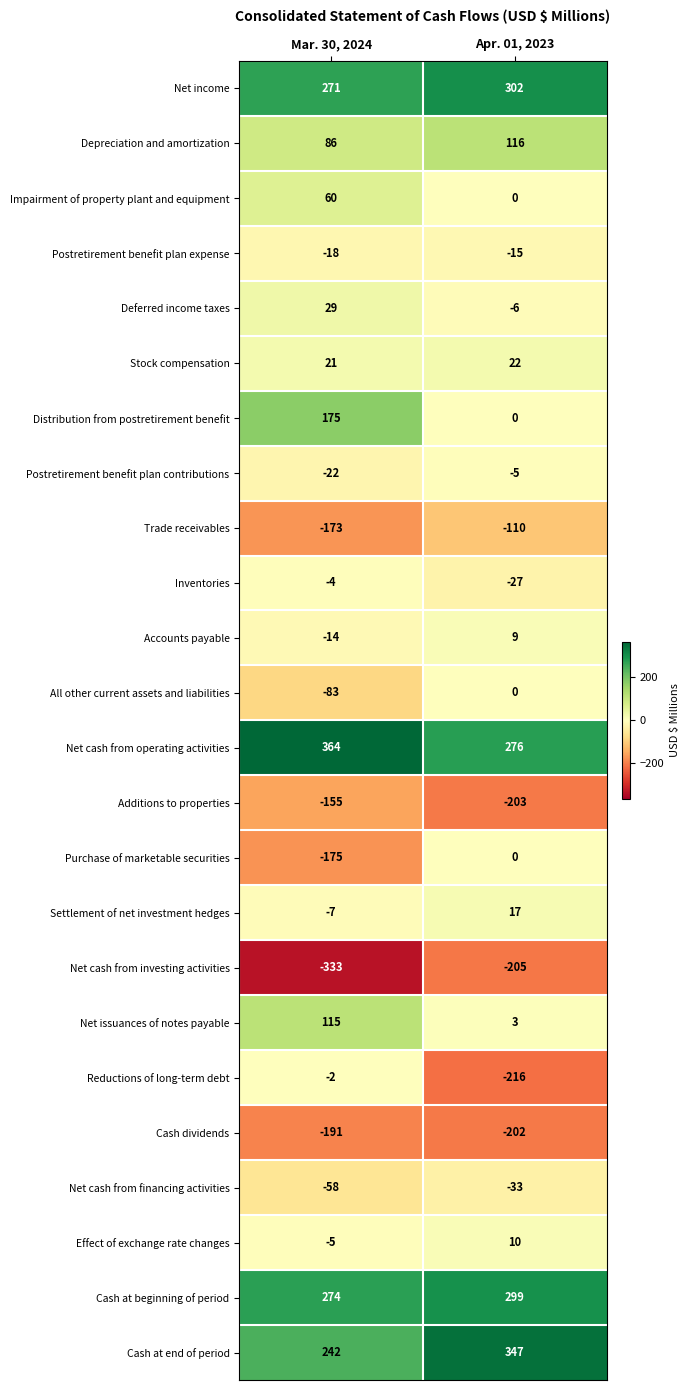

The value of Net cash from investing activities at Mar. 30, 2024 is -333. True or false?

True